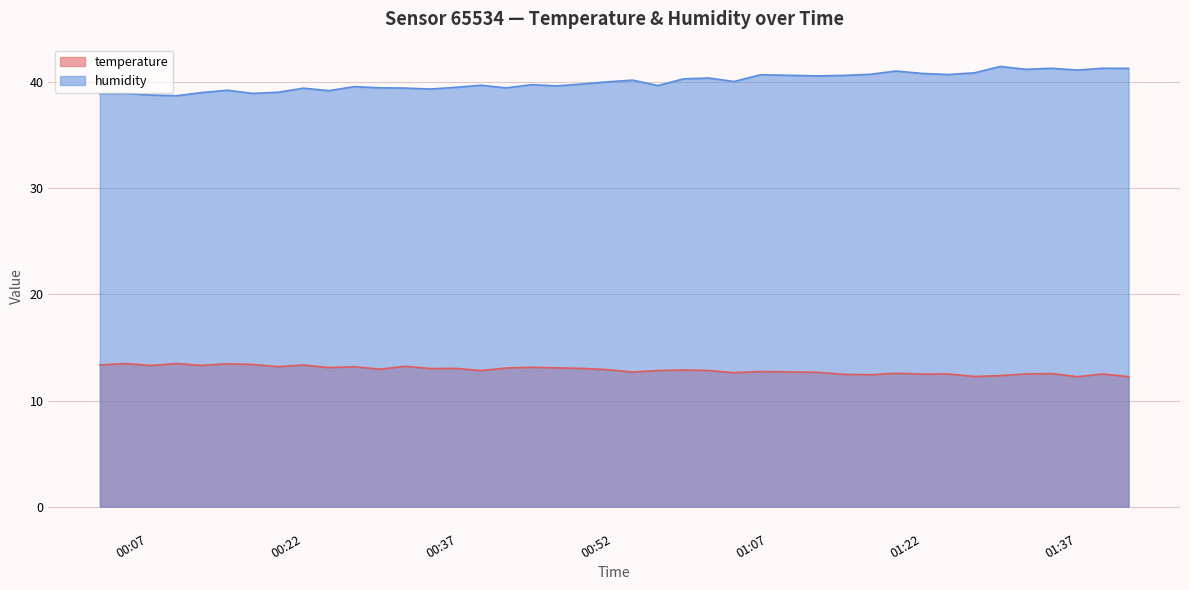

What is the difference between the maximum and minimum values in the humidity series?

2.8